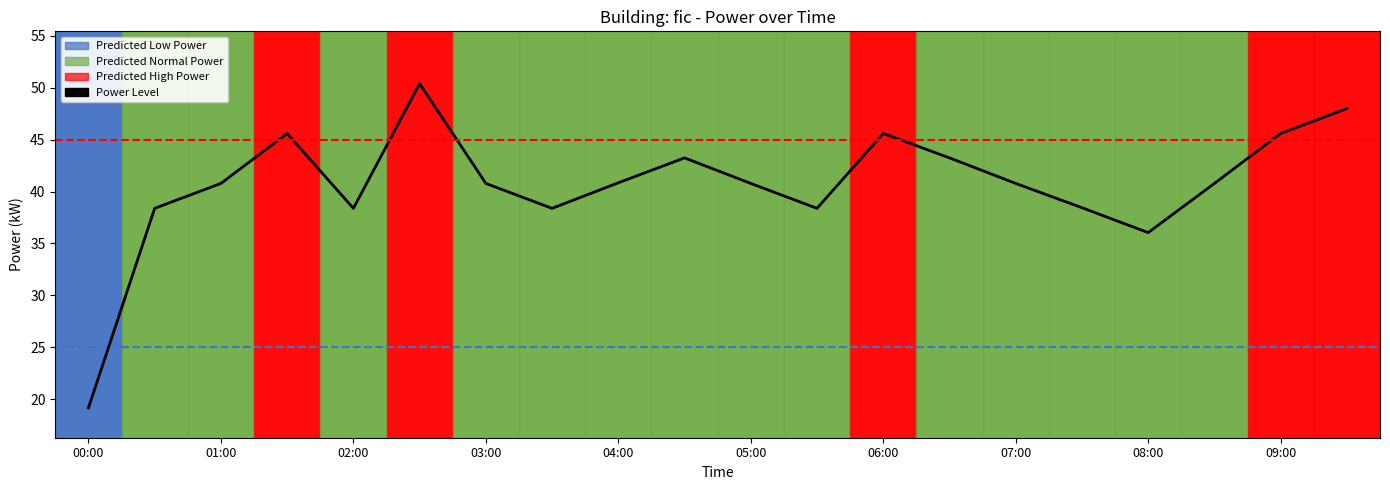

True or false: the data shows 16.3 at 07:00.

False